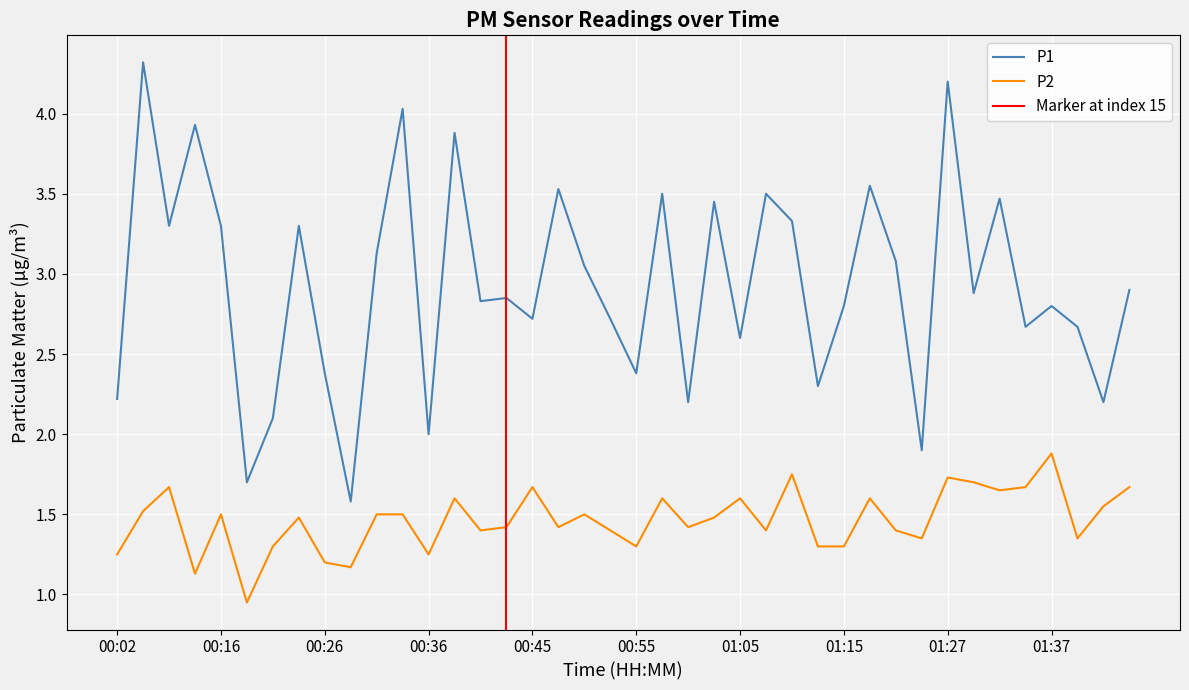

What is the minimum value shown in the chart?

0.9